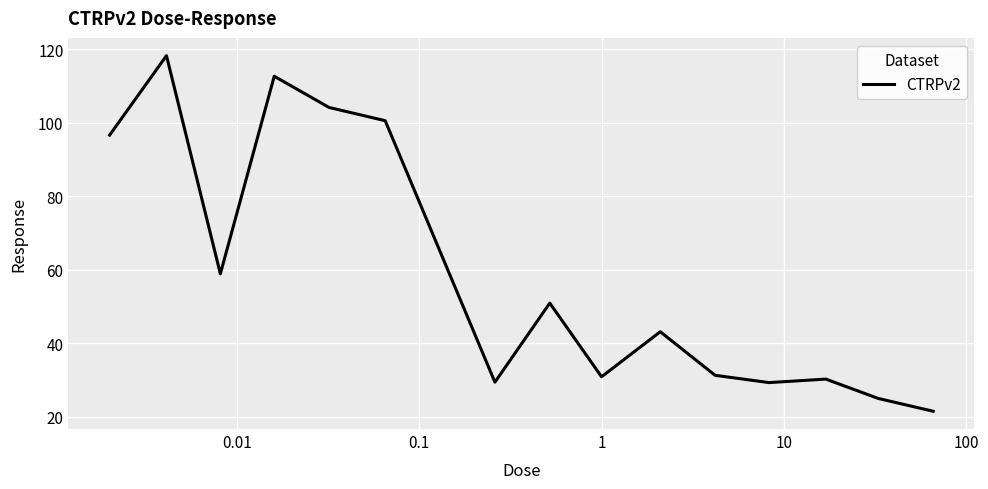

What is the difference between the maximum and minimum values?

96.8